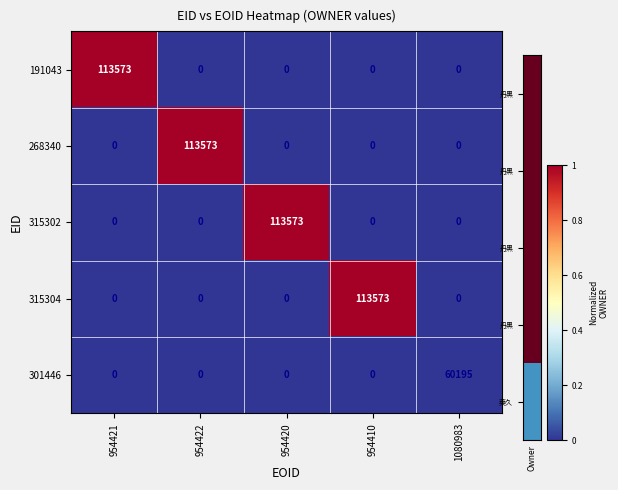

What is the difference between the highest and lowest values at 954422?

113573